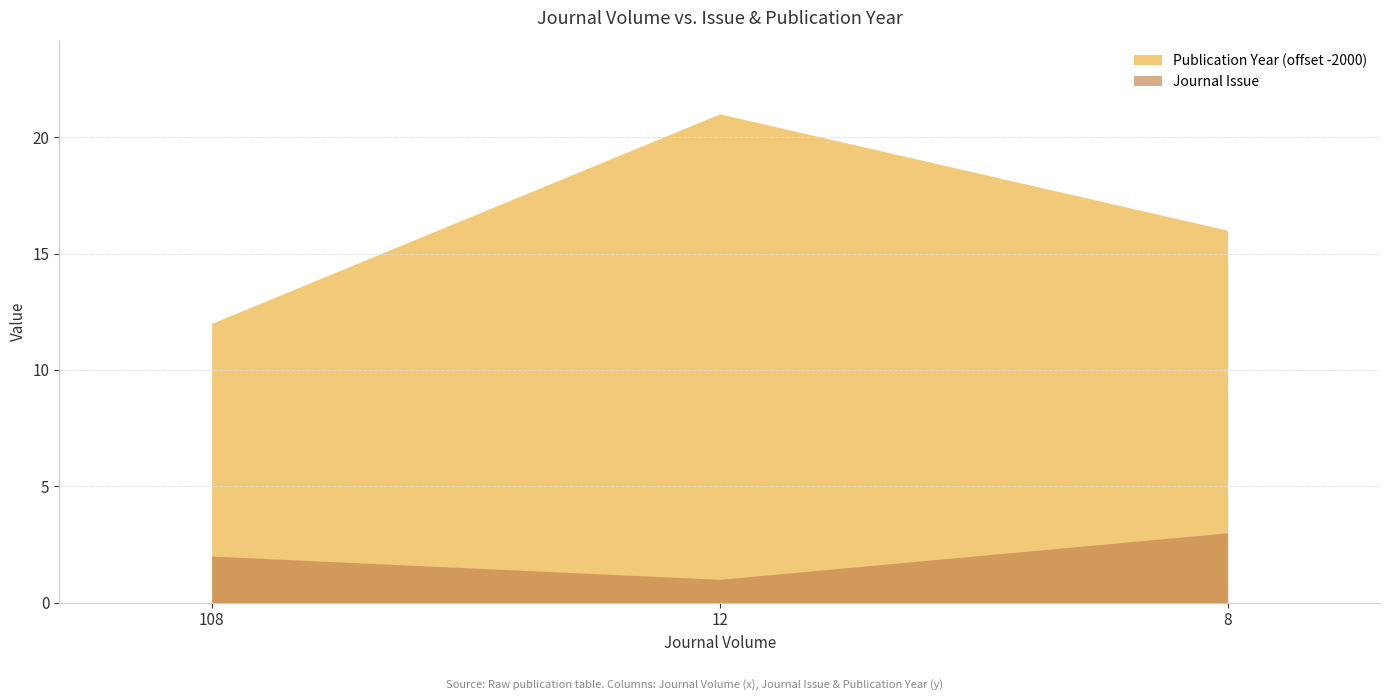

List the series in order of their peak value, lowest first.

Journal Issue, Publication Year (offset -2000)